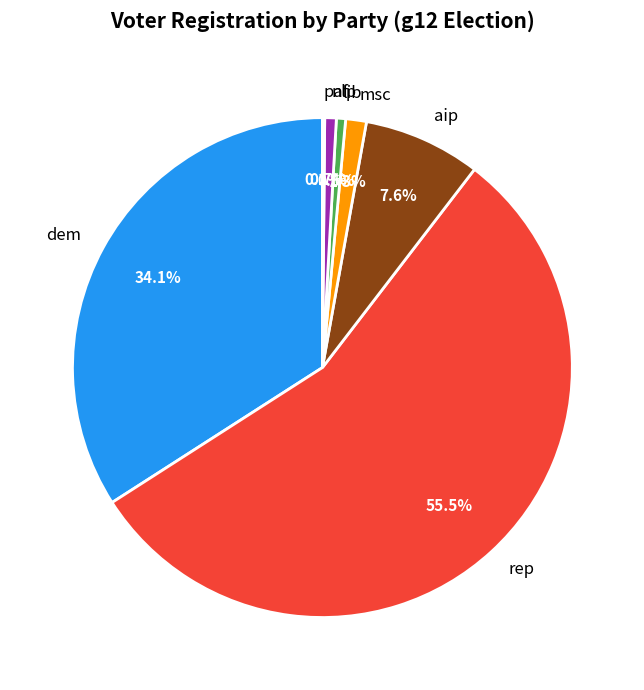

Which has a higher value, dem or aip?

dem